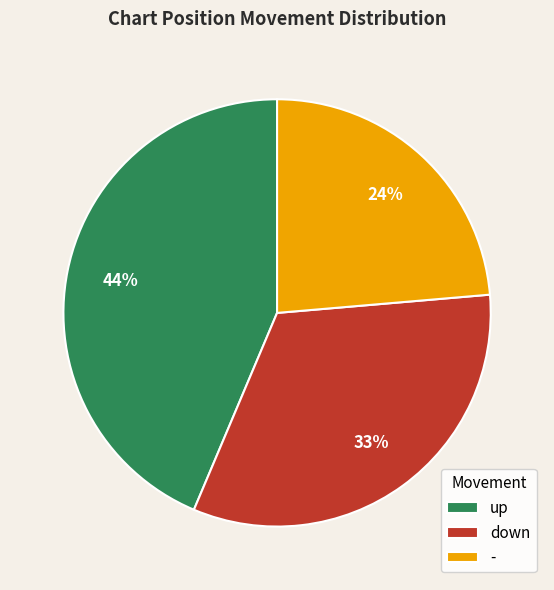

To the nearest percent, what is the average slice percentage?

33%